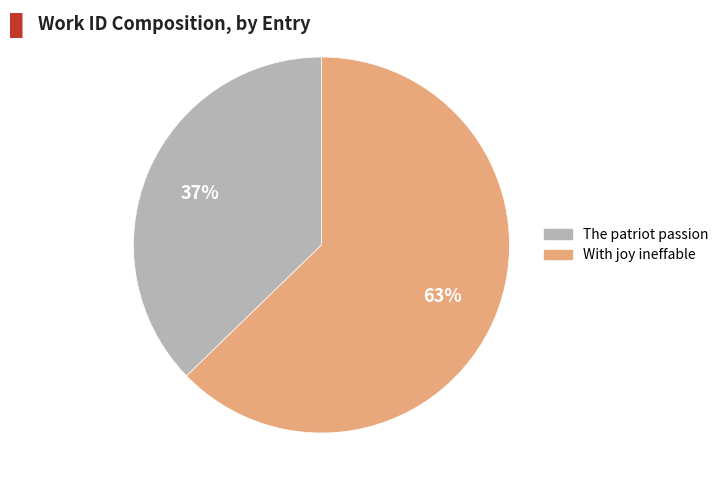

Count the number of slices in the pie.

2